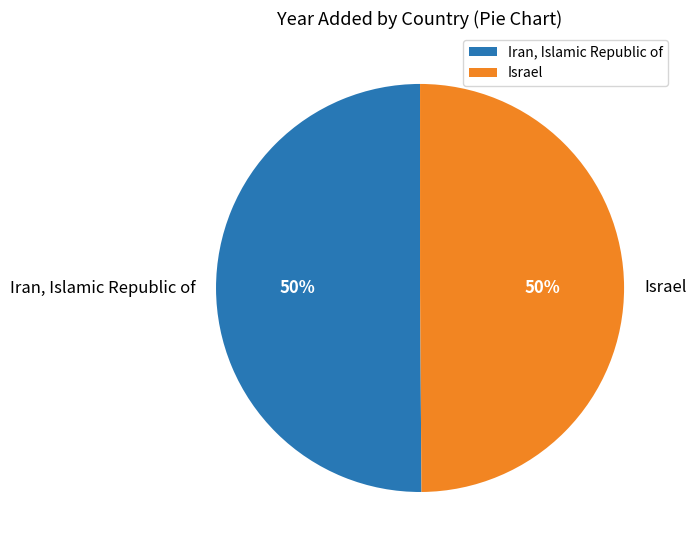

Count the number of slices in the pie.

2